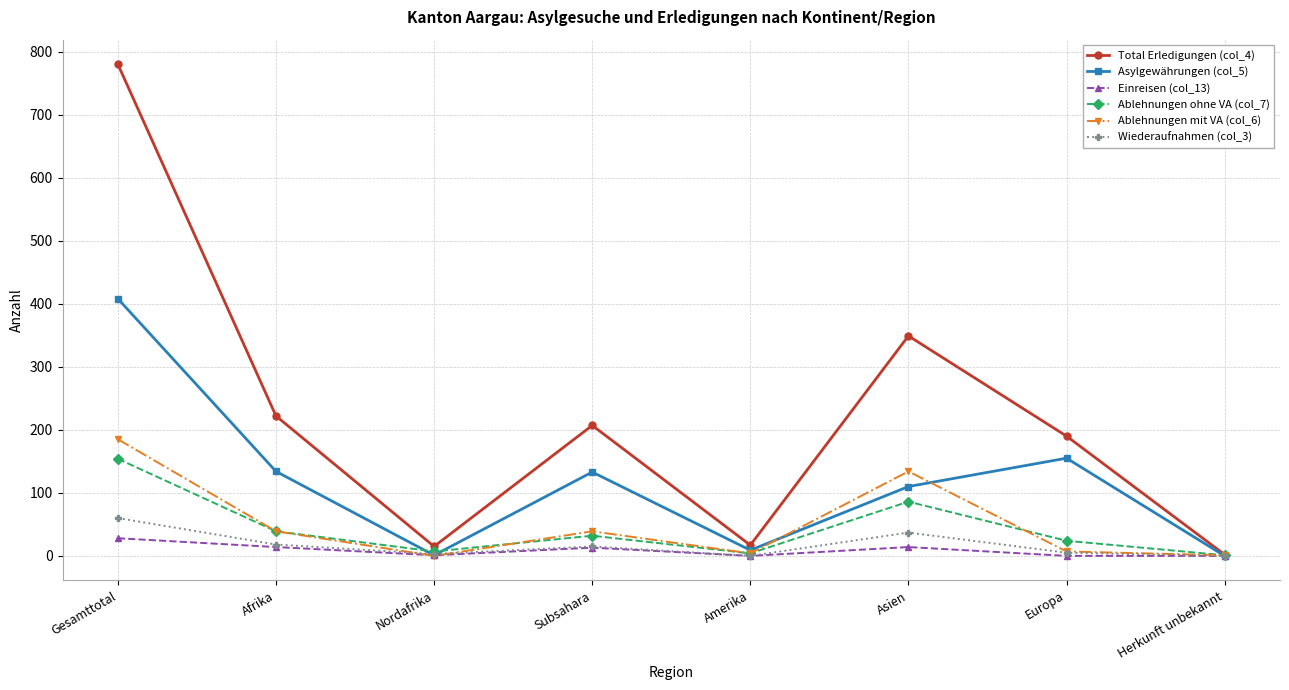

What is the greatest value displayed?

780